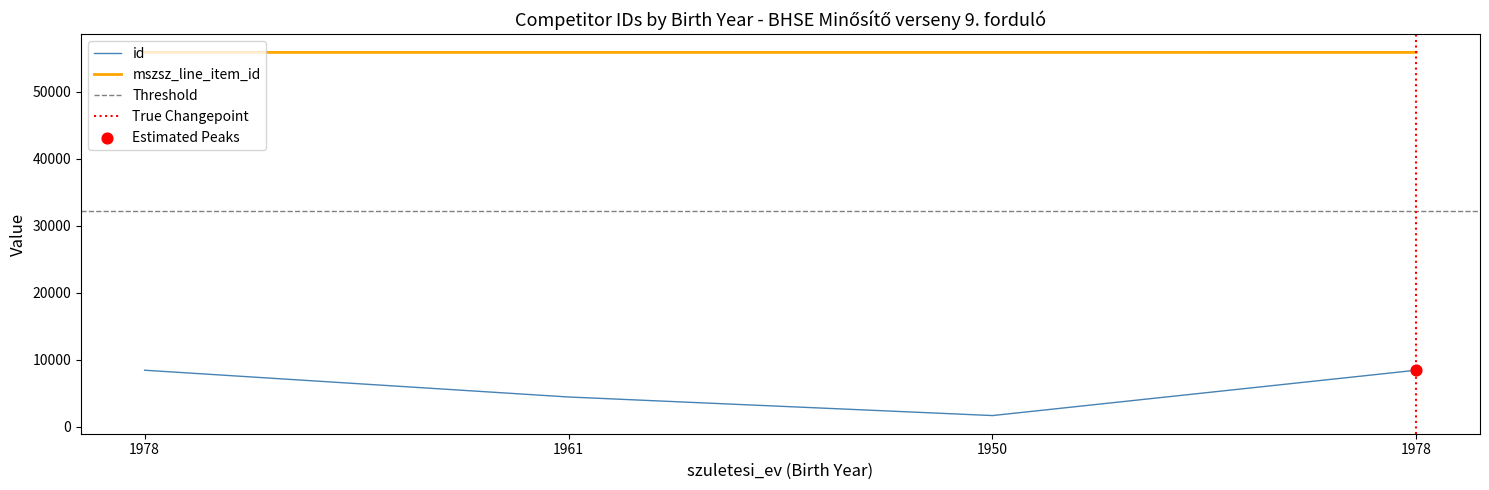

Which series has the largest total across all categories?

mszsz_line_item_id